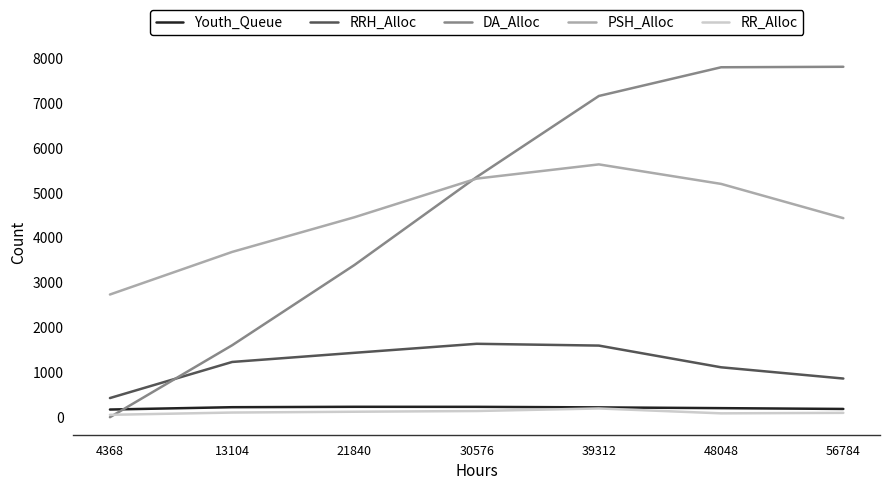

What is the difference between the second highest and minimum values in the DA_Alloc series?

7804